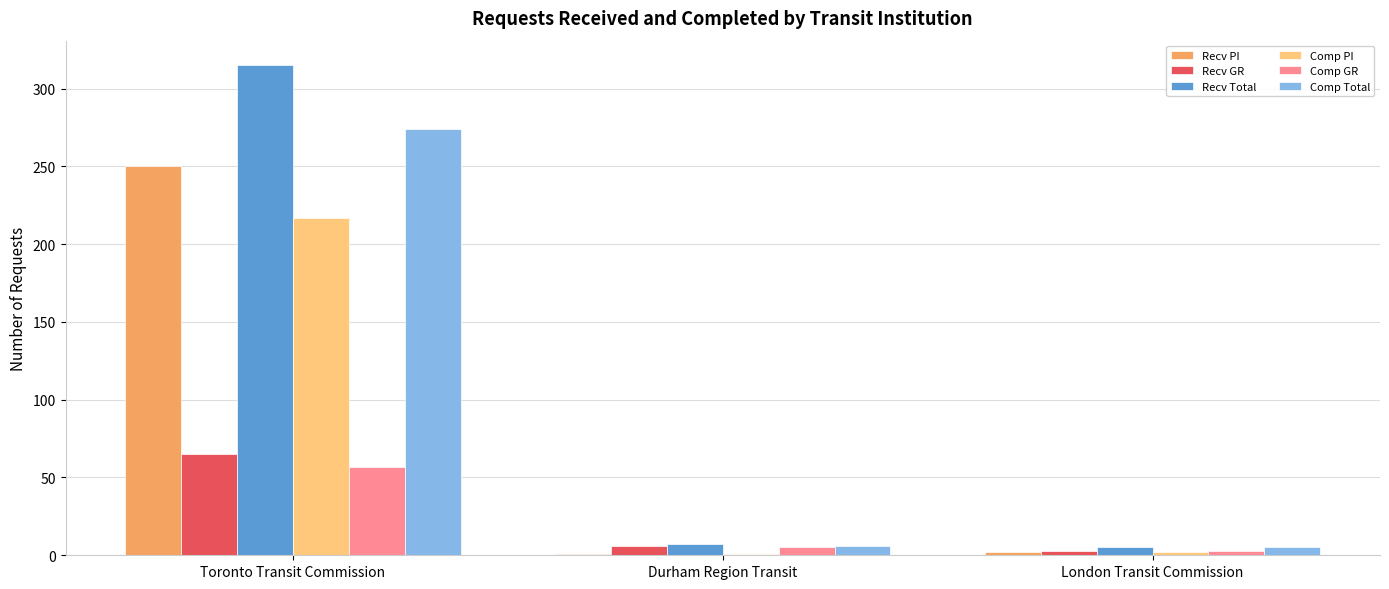

What is the spread (max minus min) of values at Toronto Transit Commission?

258